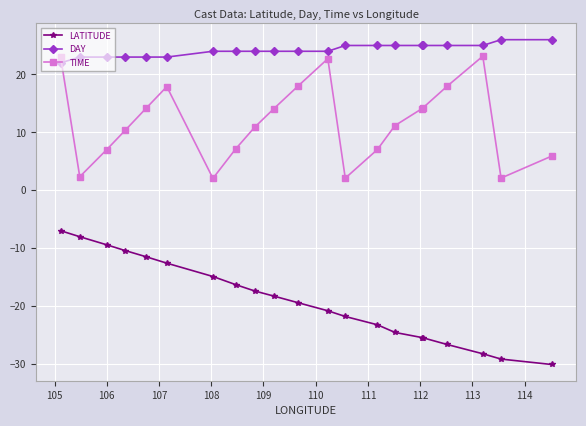

What is the value of the DAY point at the 11th from the left?

24.0